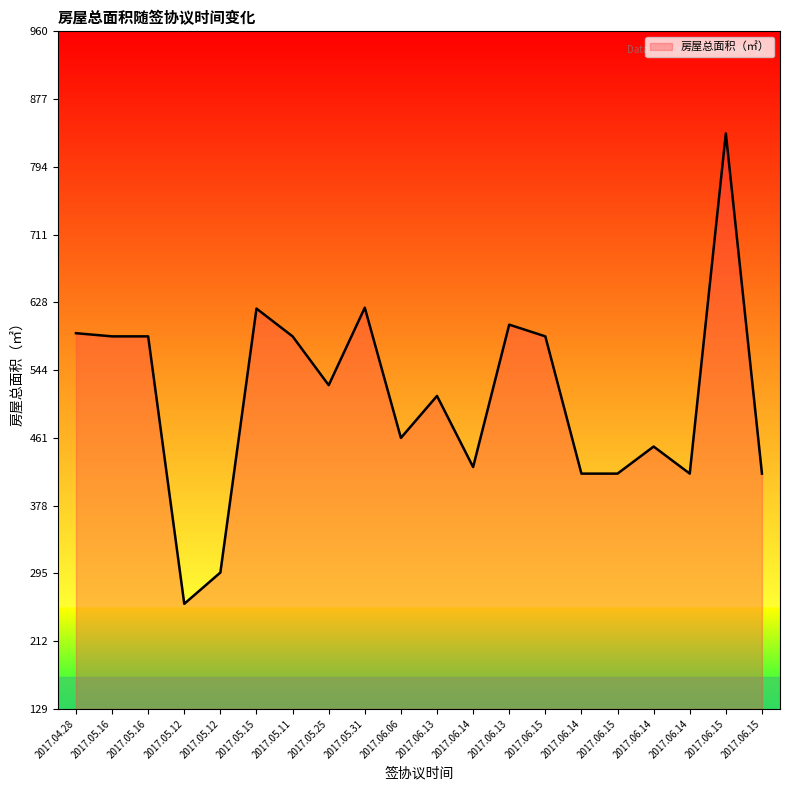

Where does the data first go above 525?

2017.04.28